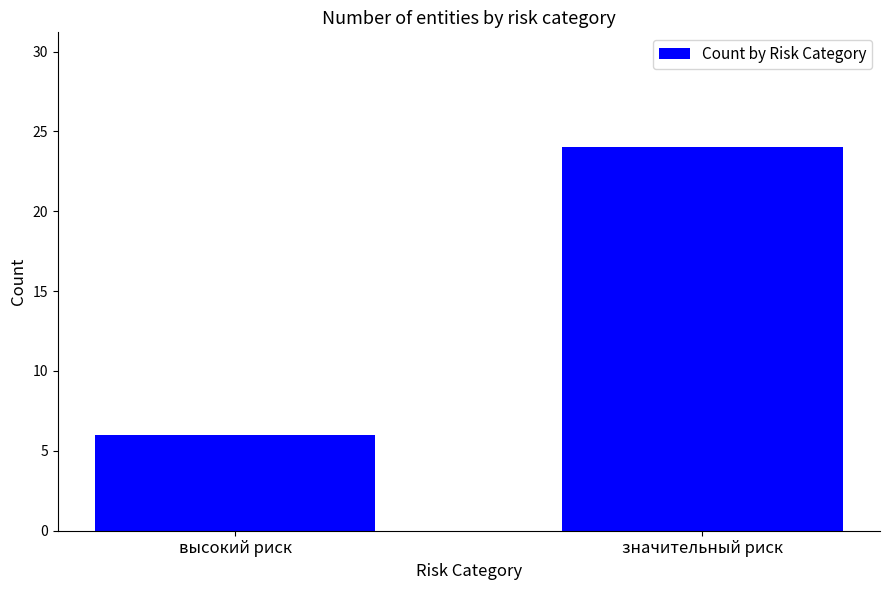

Are the bars grouped side by side (vs. stacked)?

No